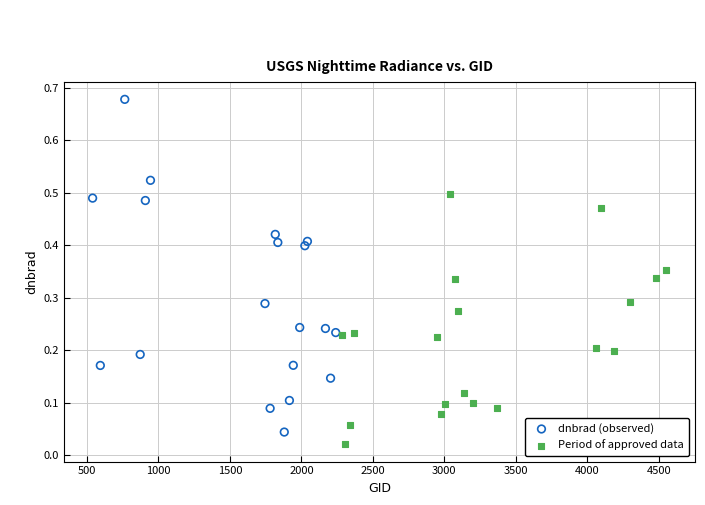

Which series contains the lowest Y value?

Period of approved data